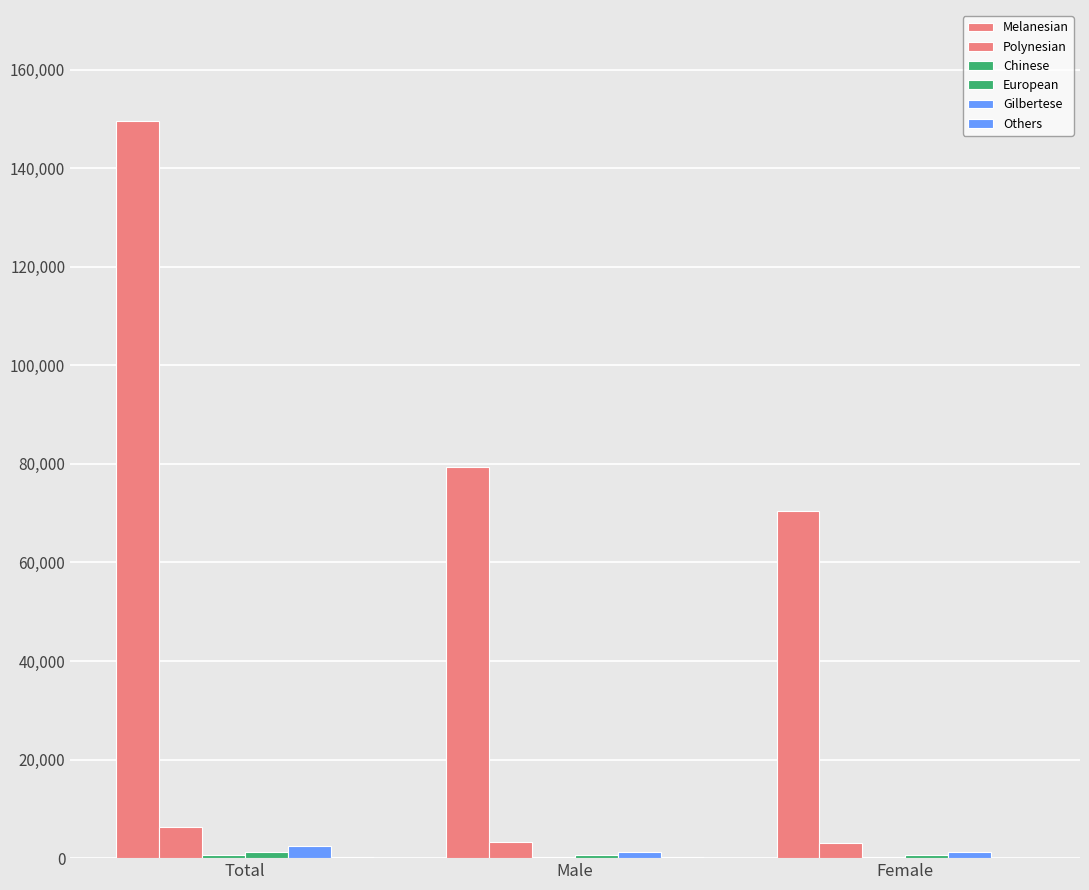

At how many categories does at least one series exceed 107688?

1